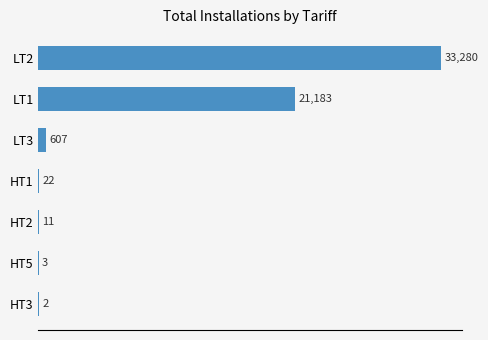

True or false: the data shows 49952 at LT2.

False